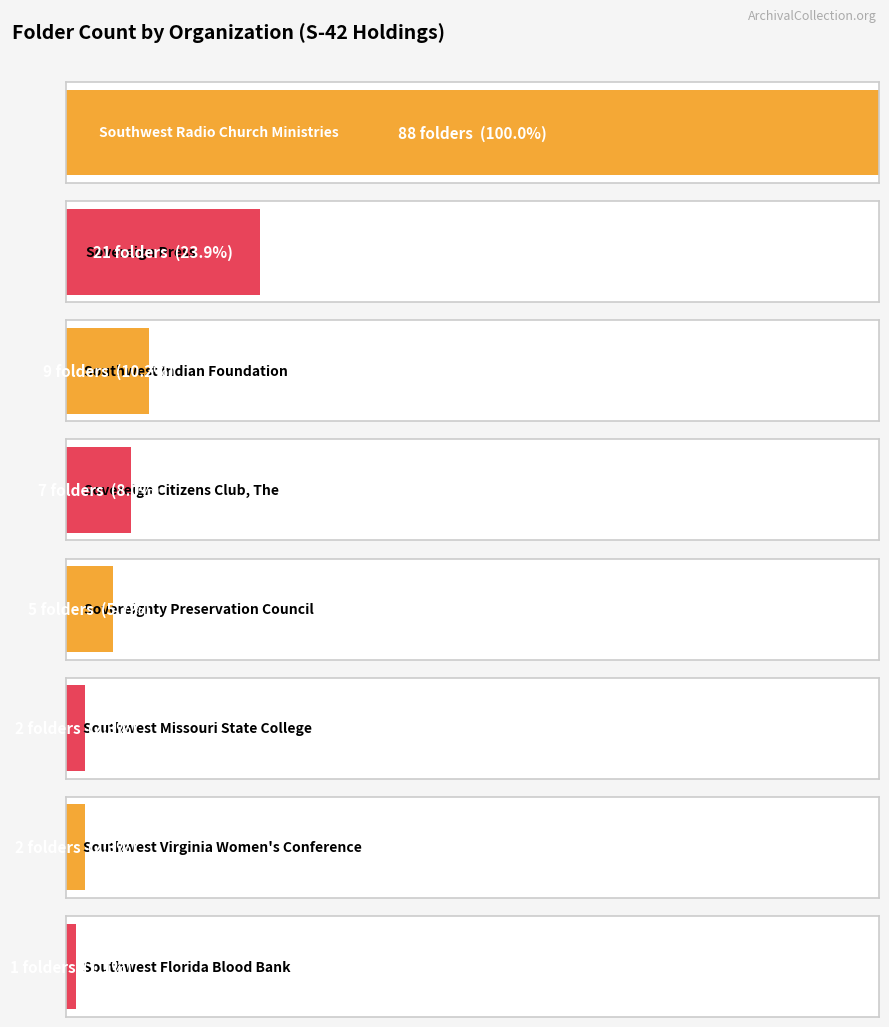

What position from the right is Southwest Indian Foundation?

6